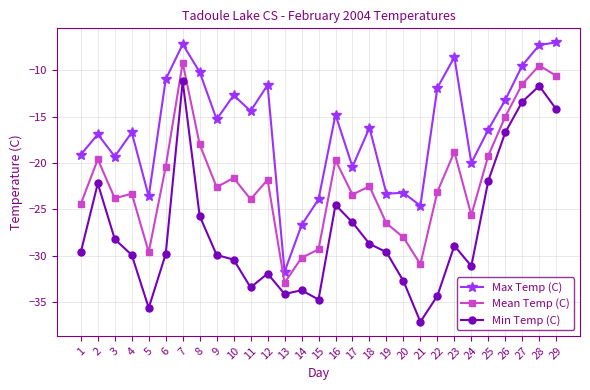

The Mean Temp (C) series shows -24.4 at 1. True or false?

True